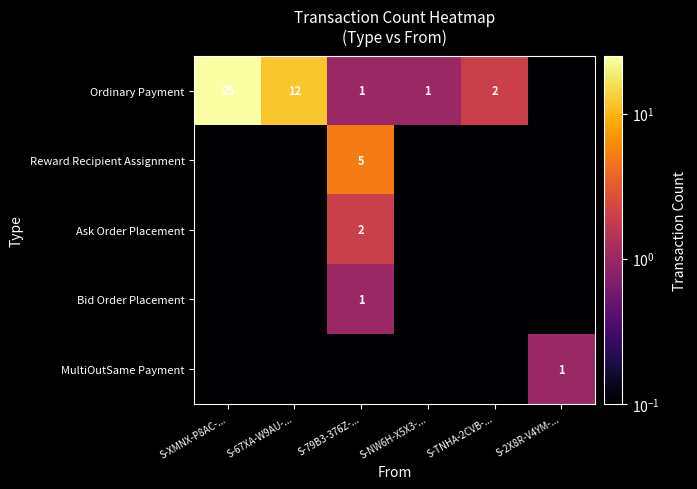

The value of Ordinary Payment at S-79B3-376Z-... is 0.4. True or false?

False